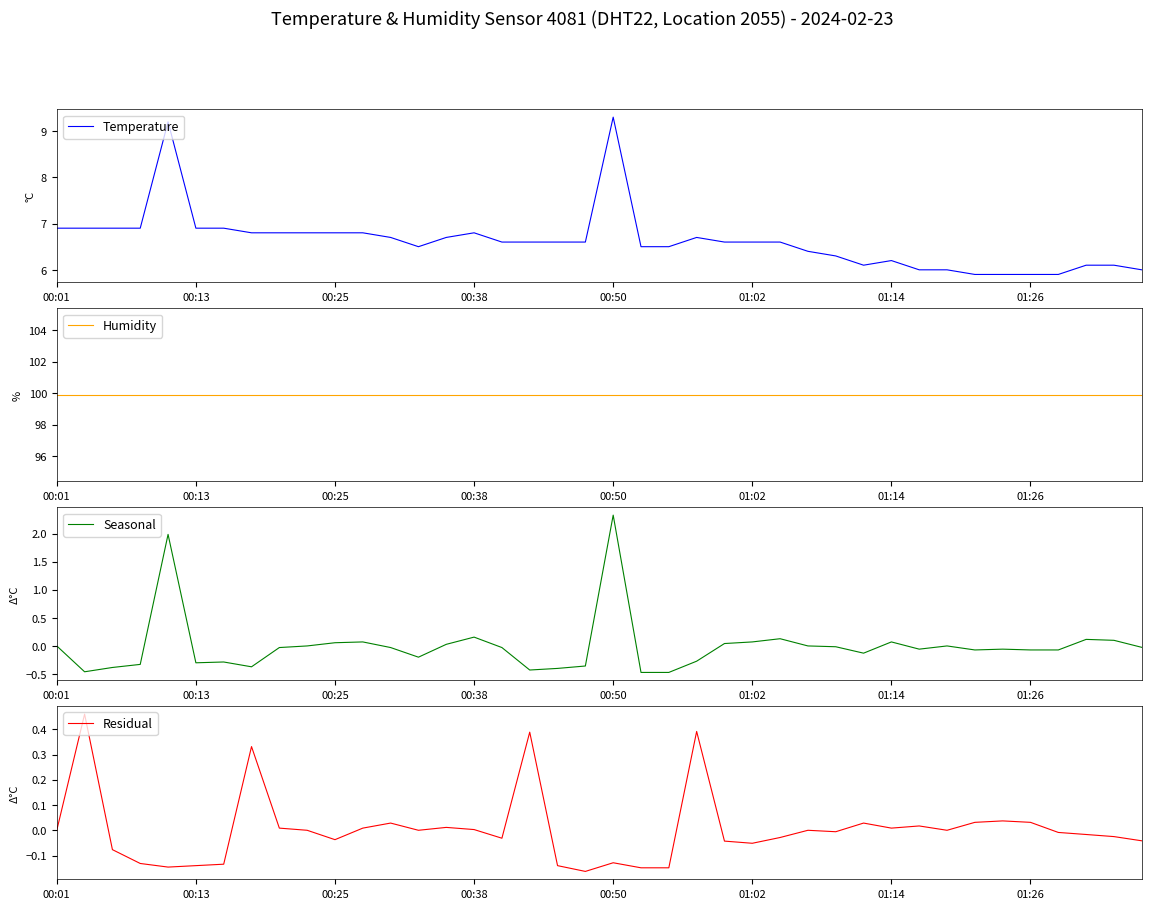

Is it true that Residual equals 0.0 at 11?

False